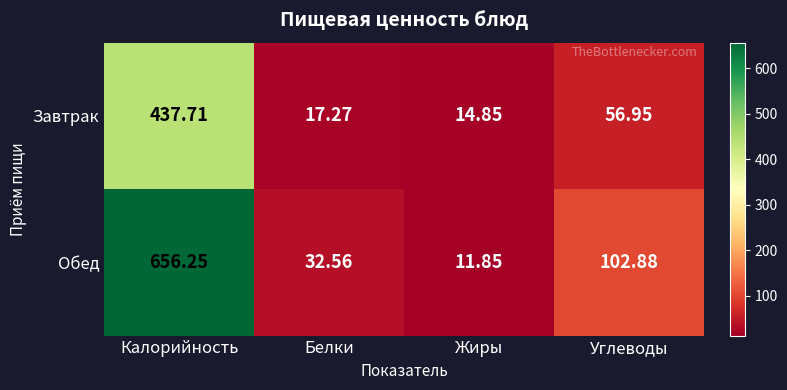

Which category has the lowest value across all series?

Жиры